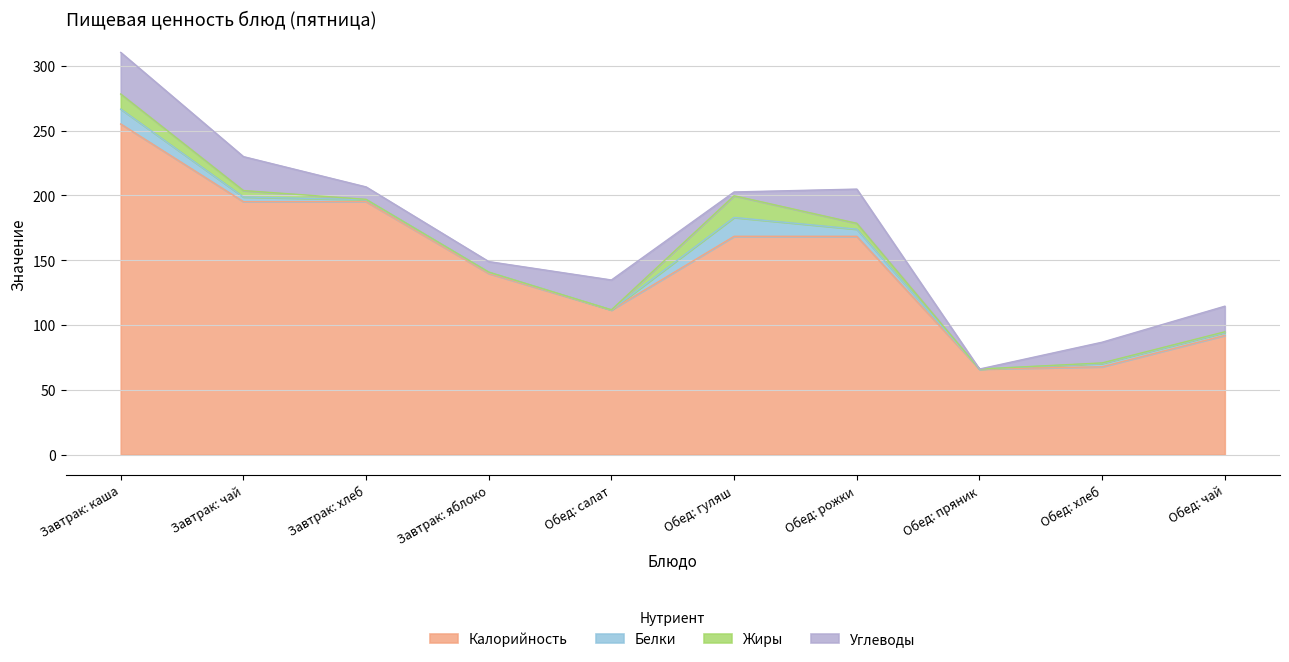

True or false: Углеводы and Калорийность intersect in this chart.

False